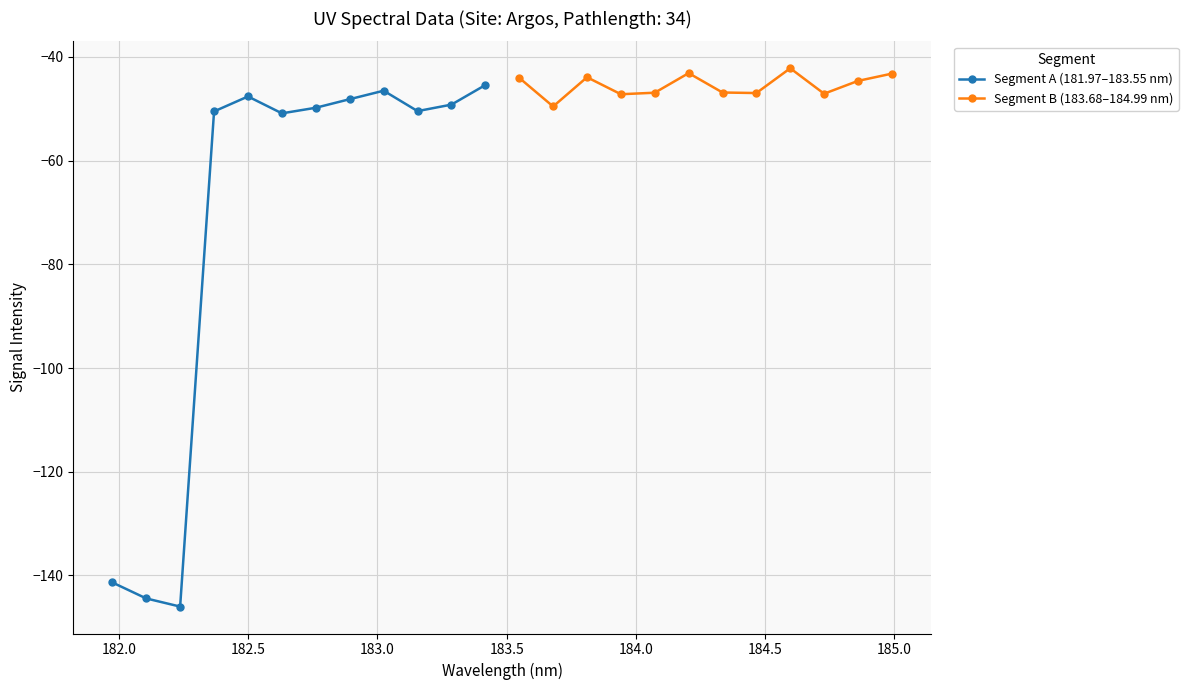

Reading right to left, transcribe all the data shown in this chart.

Segment A (181.97–183.55 nm): -45.4	-49.2	-50.5	-46.5	-48.2	-49.8	-50.9	-47.6	-50.5	-146.0	-144.4	-141.3
Segment B (183.68–184.99 nm): -43.2	-44.6	-47.1	-42.2	-47.0	-46.9	-43.1	-46.9	-47.2	-43.9	-49.6	-44.1